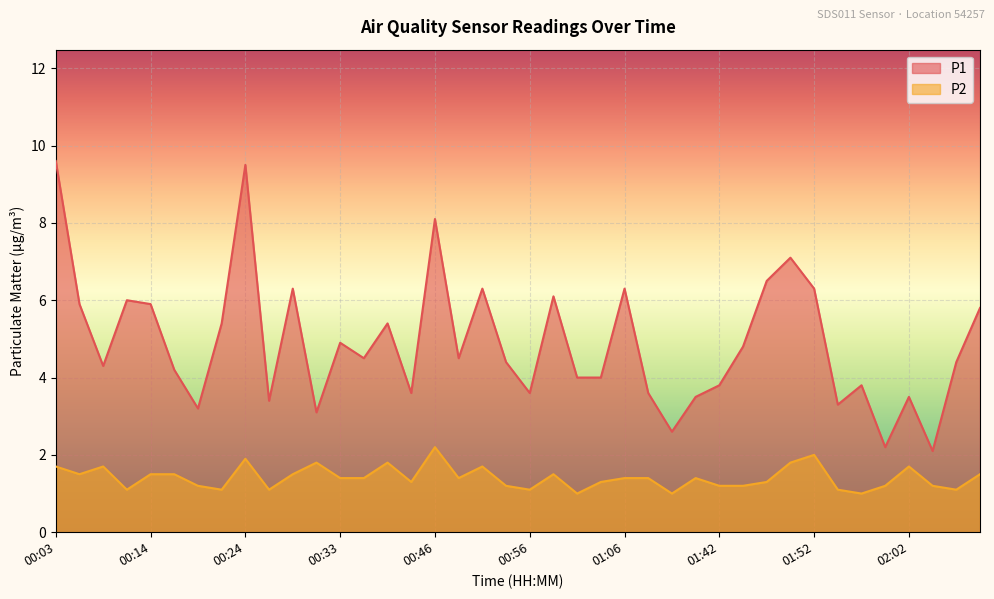

Rank the series by their average value, from lowest to highest.

P2, P1